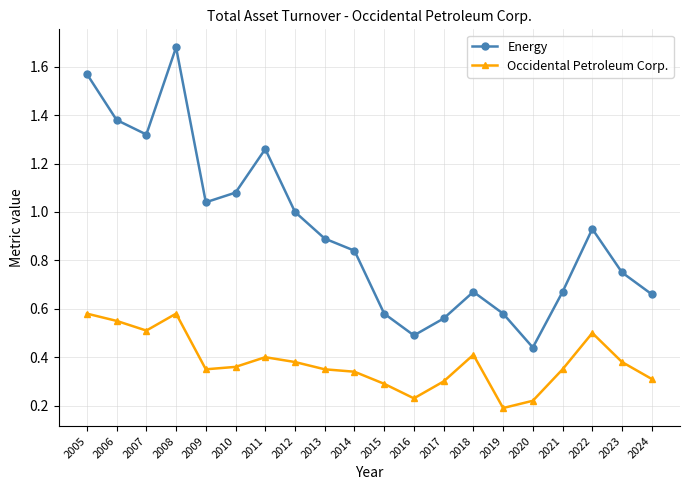

At which category is the sum across all series the highest?

2008